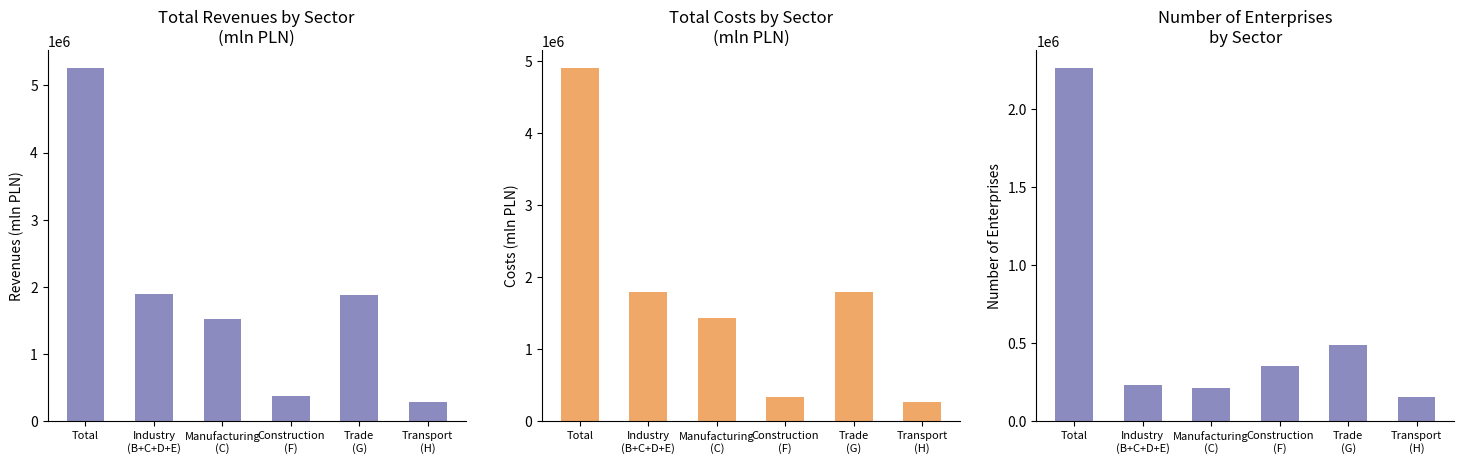

What is the difference between the Costs (mln PLN) values at Trade
(G) and Construction
(F)?

1459466